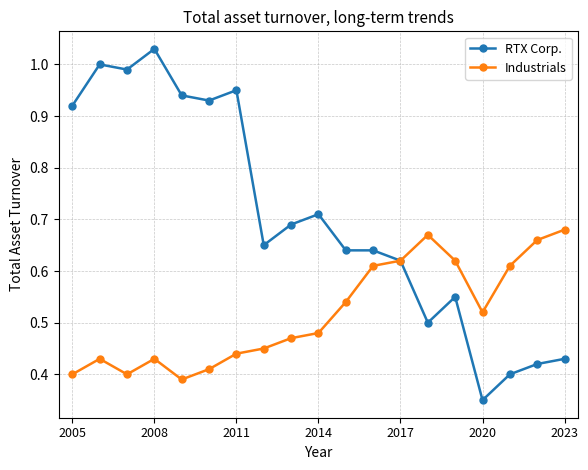

Which series has the largest total across all categories?

RTX Corp.